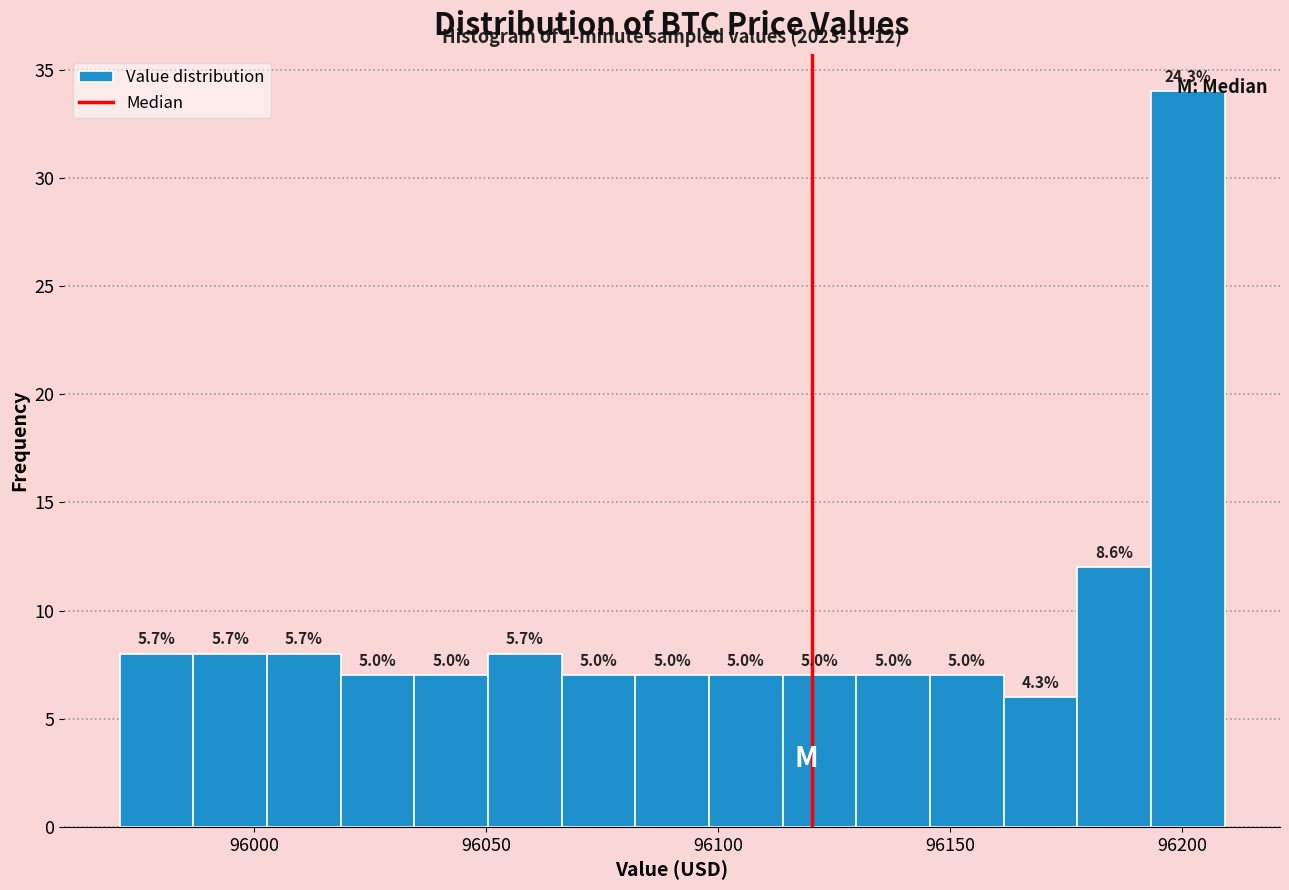

Around what value on the x-axis is the tallest bar? Give the approximate position of its centre, as read against the axis.

96200